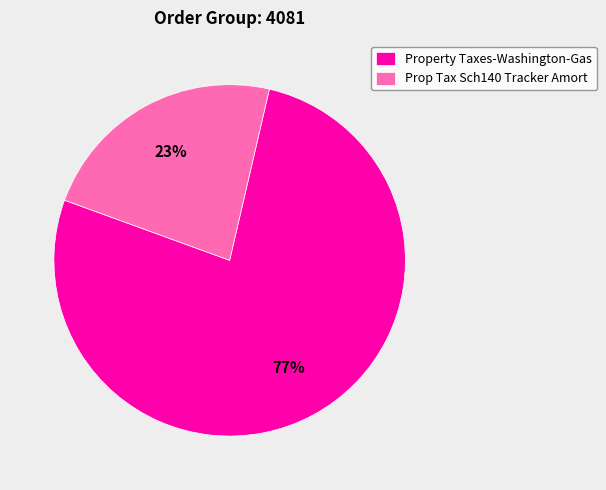

Rank the categories by value from highest to lowest.

Property Taxes-Washington-Gas, Prop Tax Sch140 Tracker Amort